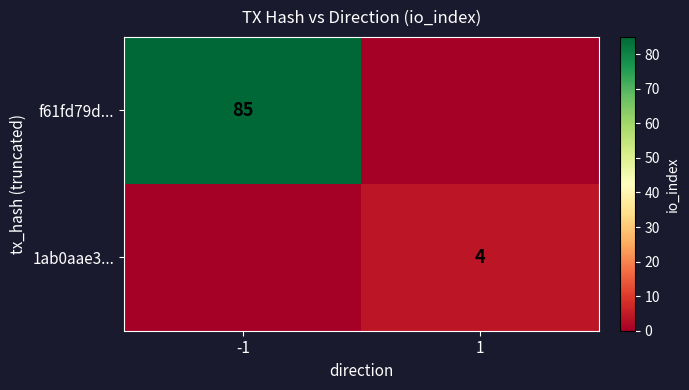

True or false: f61fd79d... has a value of 113 at -1.

False